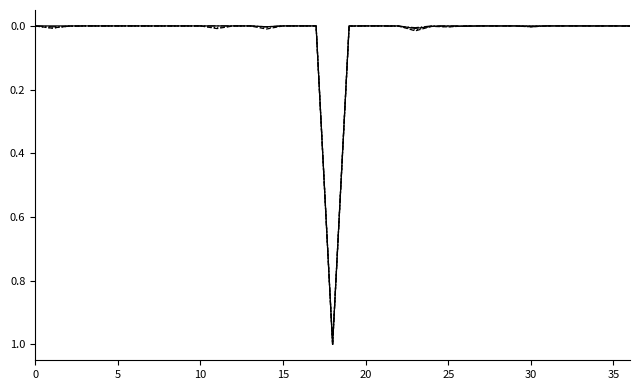

What is the maximum value shown in the chart?

1.0